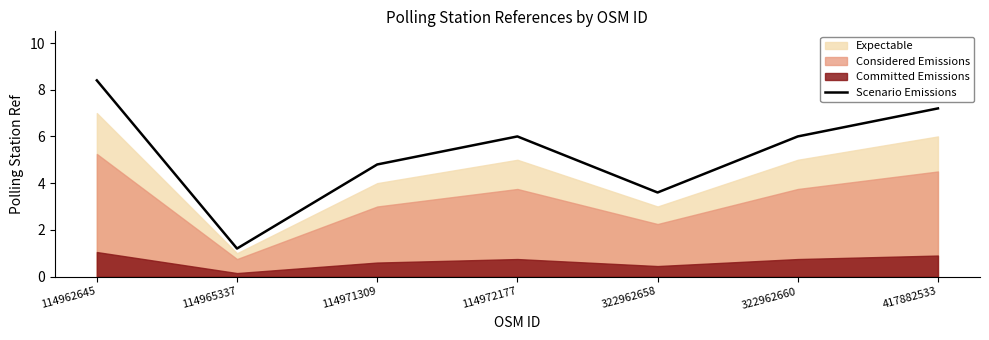

Which has a higher value, 114965337 or 322962660?

322962660